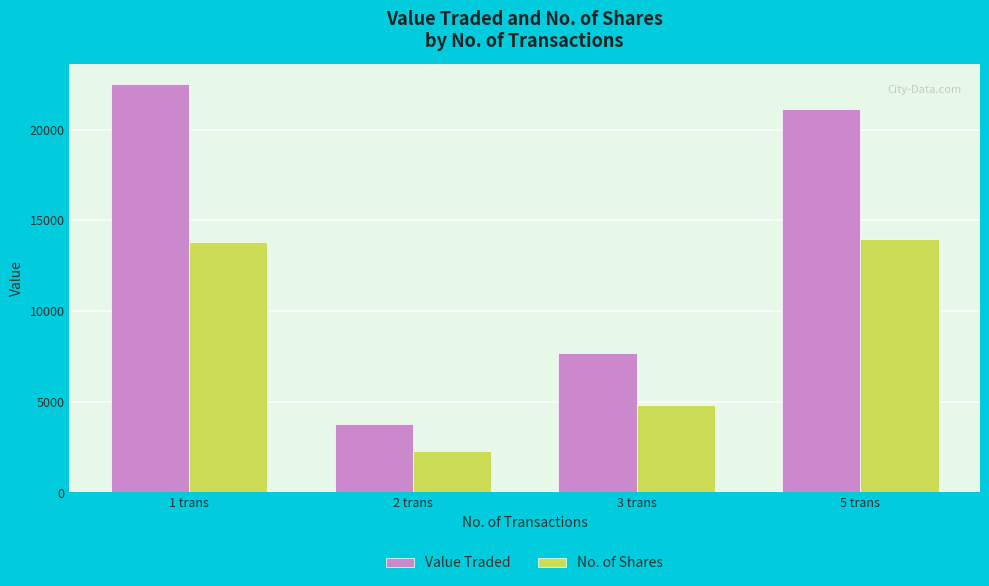

Which series has the largest total across all categories?

Value Traded